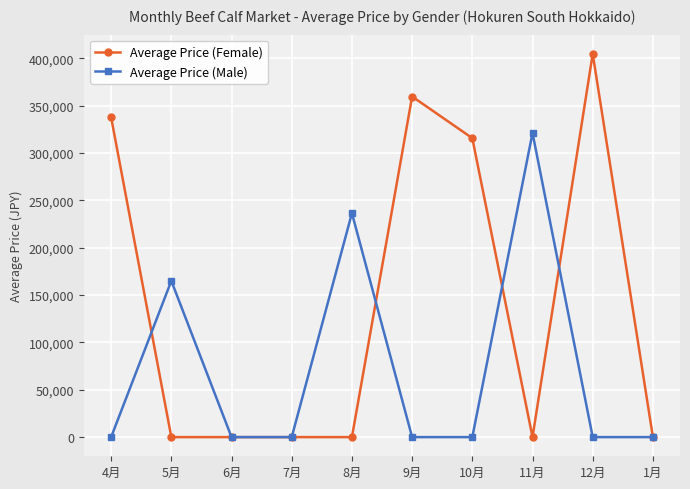

Reading left to right, transcribe all the data shown in this chart.

Average Price (Female): 4月=337700	5月=0	6月=0	7月=0	8月=0	9月=359700	10月=315700	11月=0	12月=404800	1月=0
Average Price (Male): 4月=0	5月=165000	6月=0	7月=0	8月=236500	9月=0	10月=0	11月=321200	12月=0	1月=0